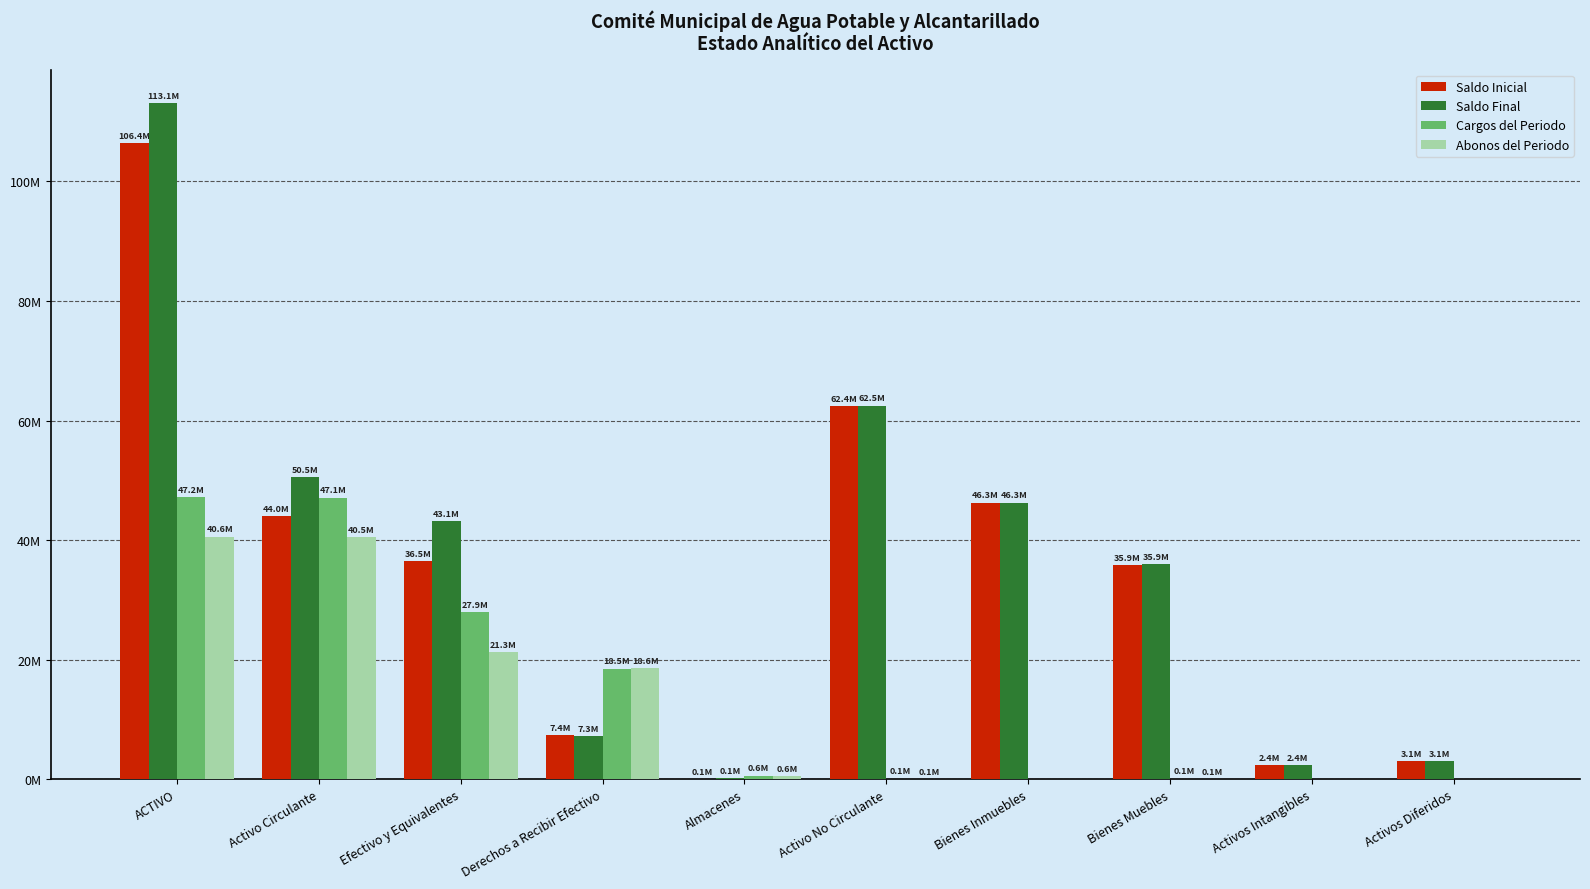

At which label does Saldo Inicial first exceed 36529387?

ACTIVO